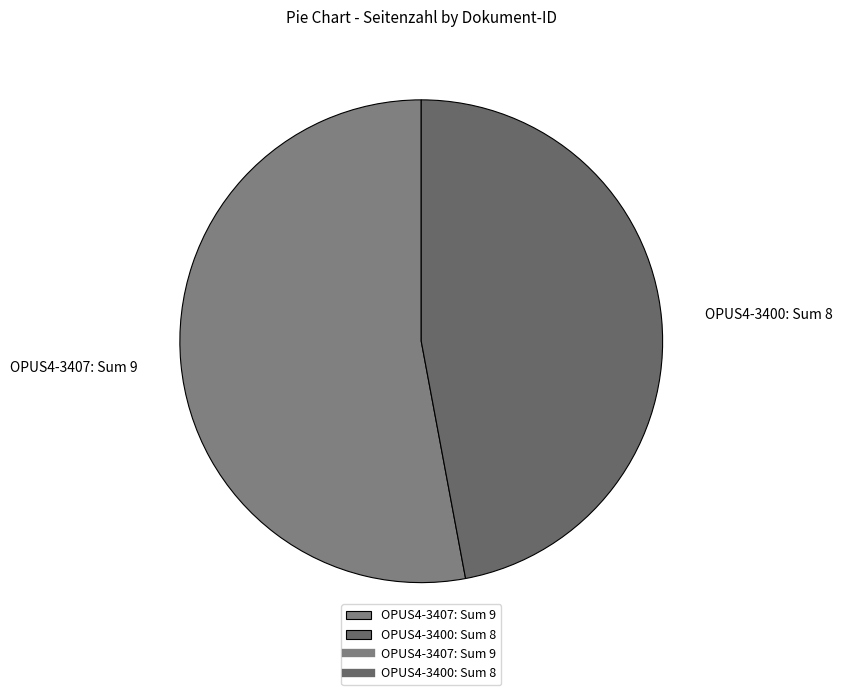

Which category accounts for the majority?

OPUS4-3407